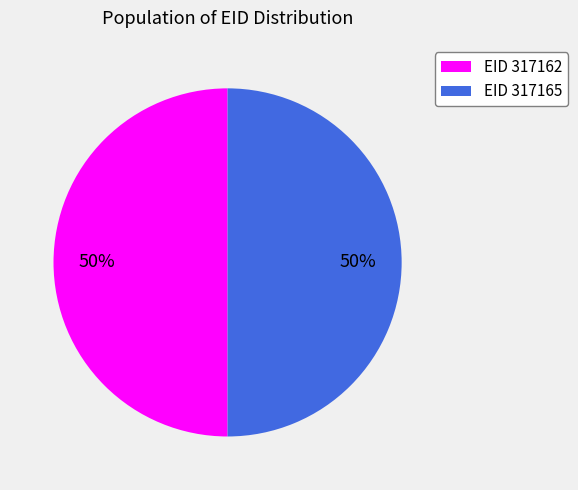

To the nearest percent, what is the average slice percentage?

50%